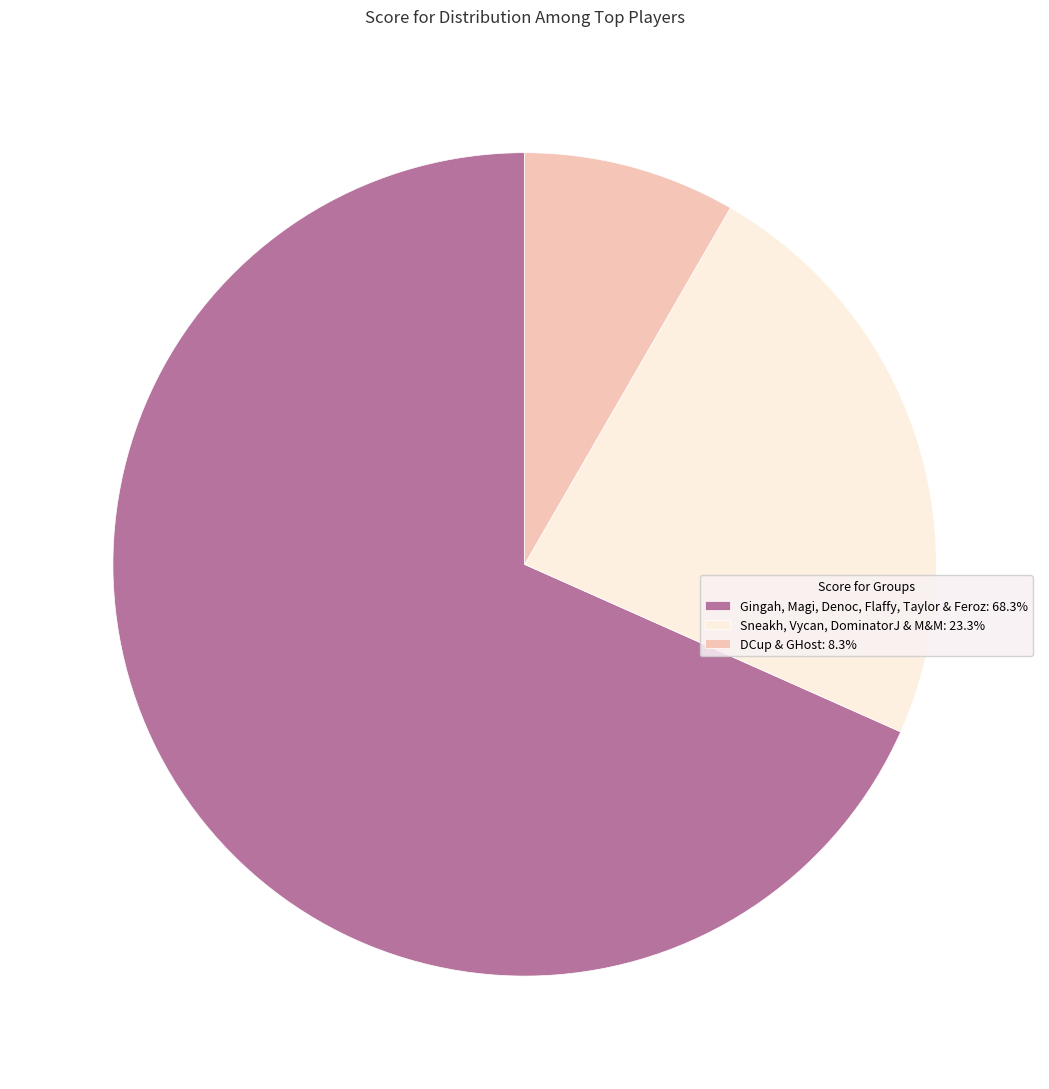

Is there any slice that represents more than half of the pie?

Yes